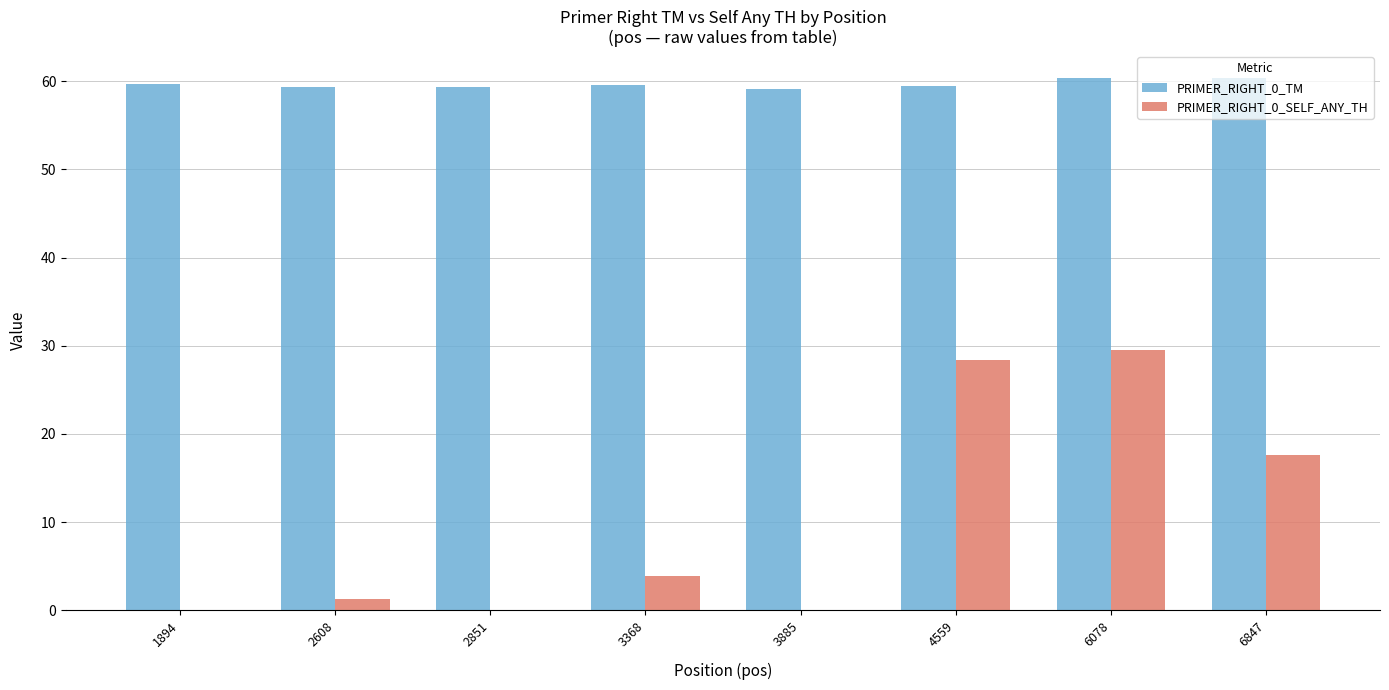

How many categories are shown in the chart?

8